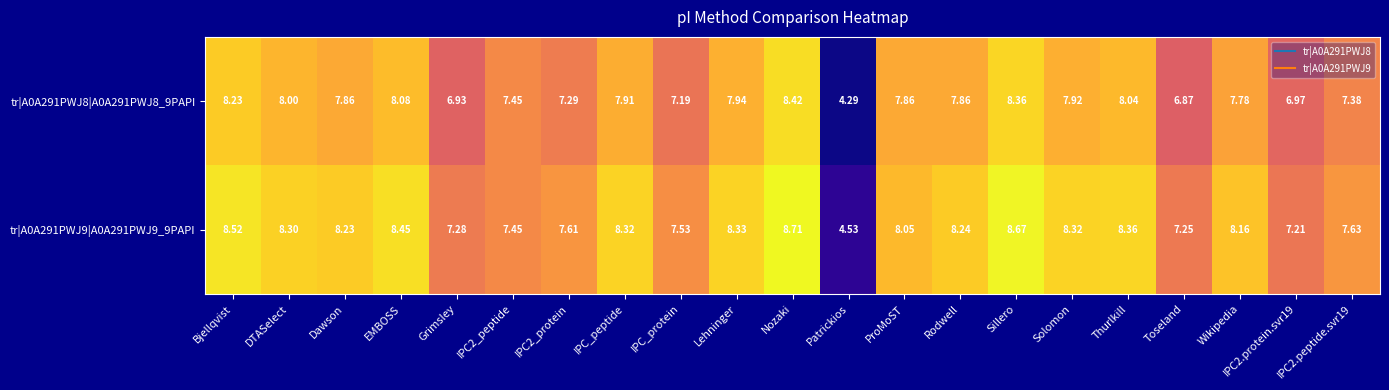

Where does the tr|A0A291PWJ8|A0A291PWJ8_9PAPI series first go above 7?

Bjellqvist